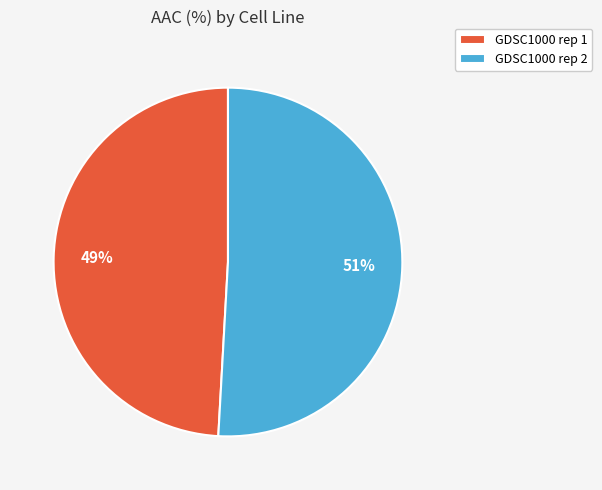

Does any single category account for the majority?

Yes